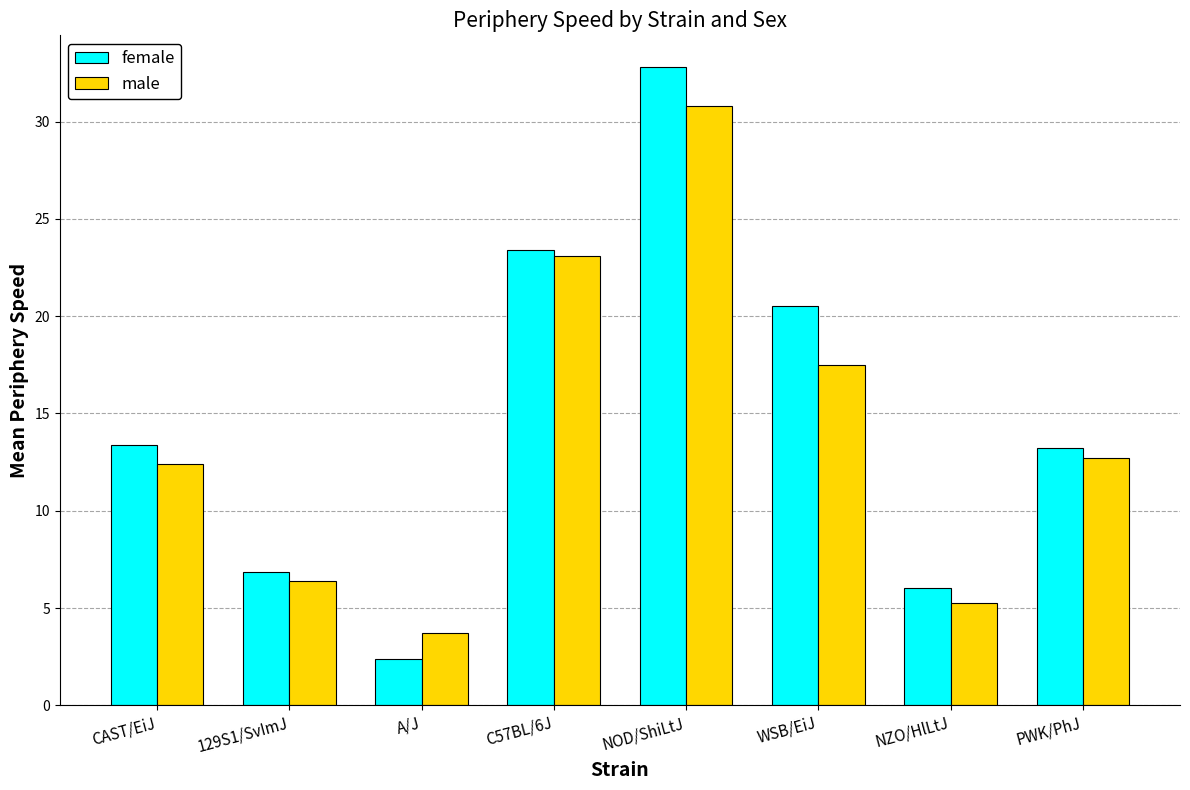

What is the highest value of the male series?

30.8